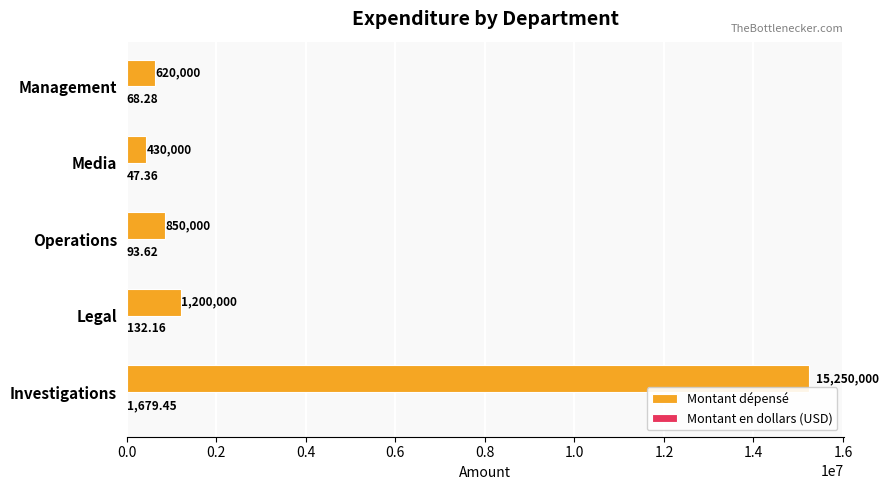

At which category is the sum across all series the highest?

Investigations